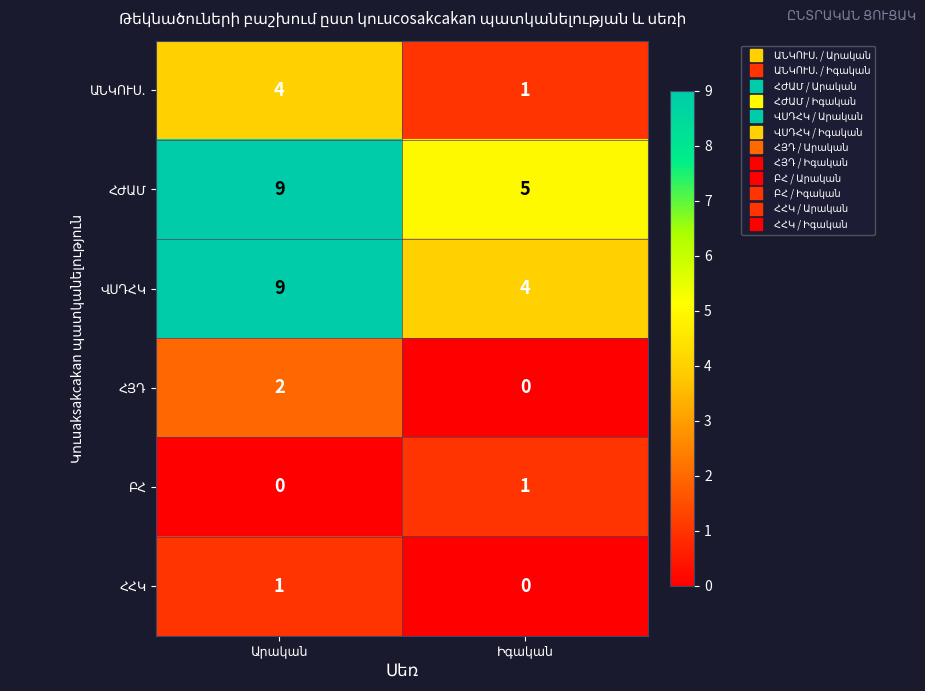

What is the greatest value displayed?

9